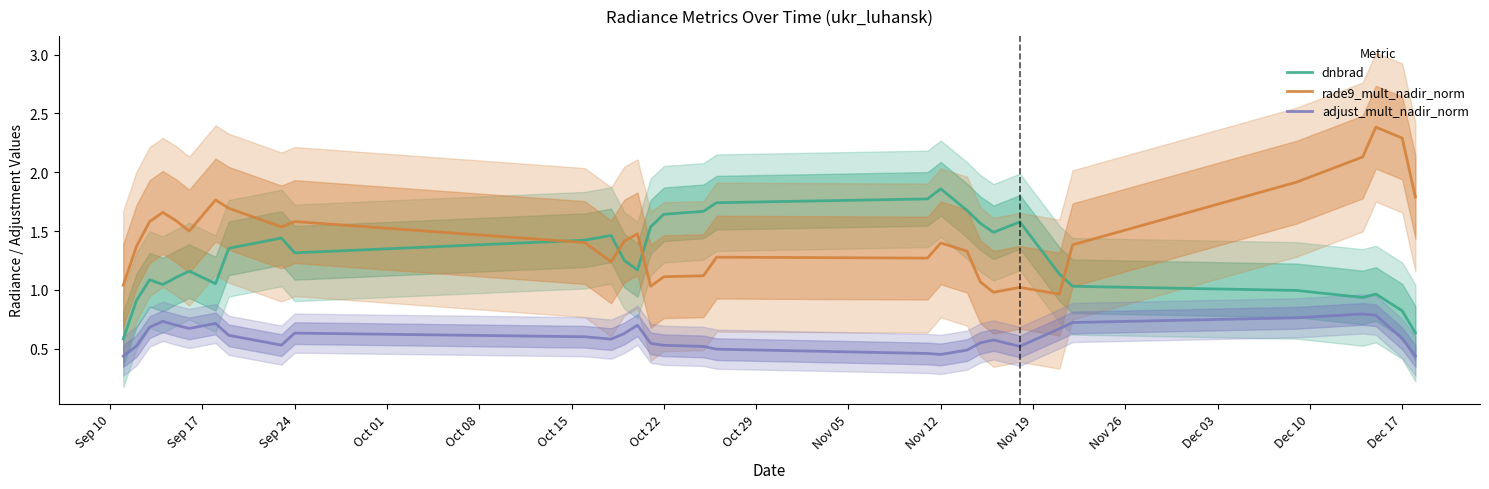

Which category has the highest value in the dnbrad series?

Nov 12